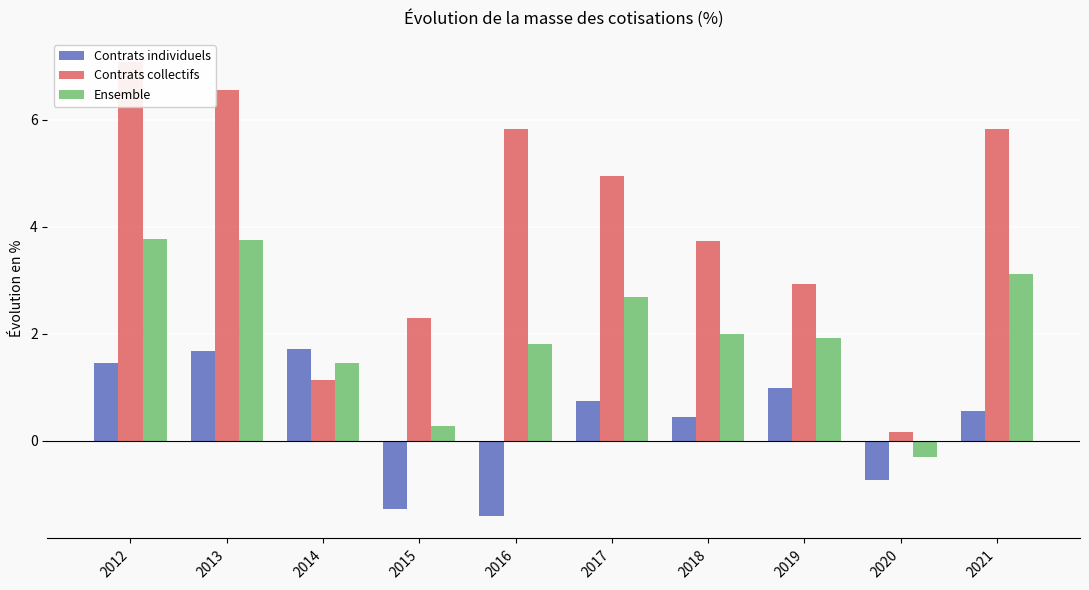

How many bars are there in total?

30